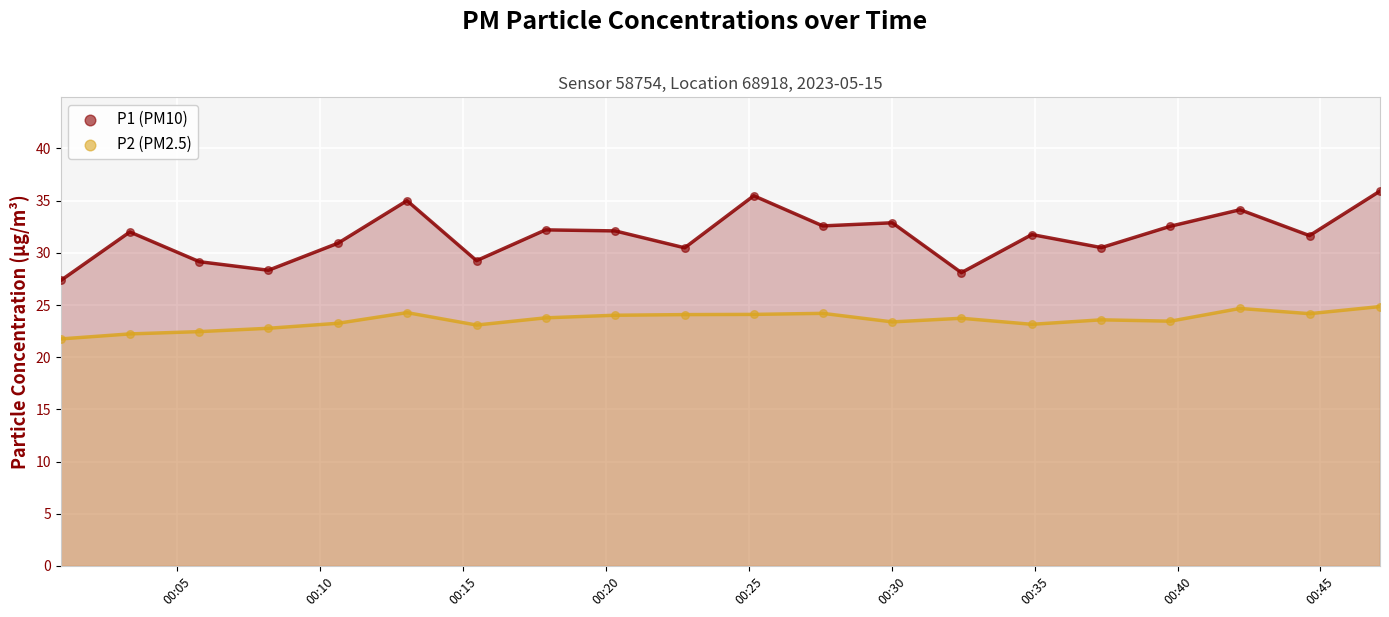

Across all data points, what is the range of Y values (max minus min)?

14.2